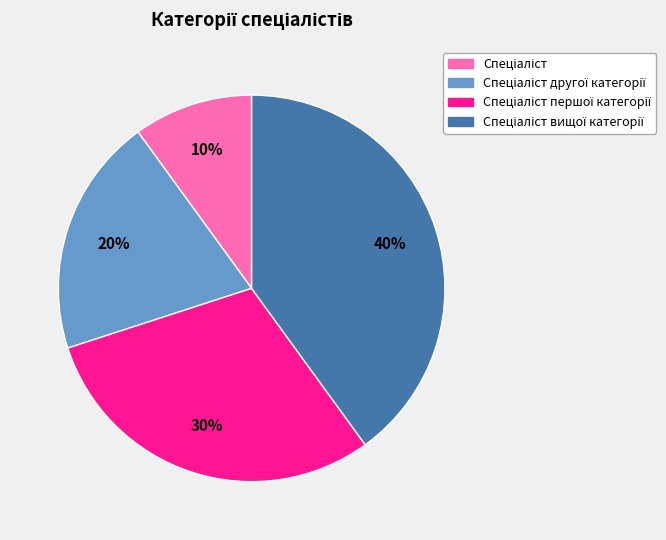

To the nearest percent, what is the difference between the largest and smallest slice percentages?

30%